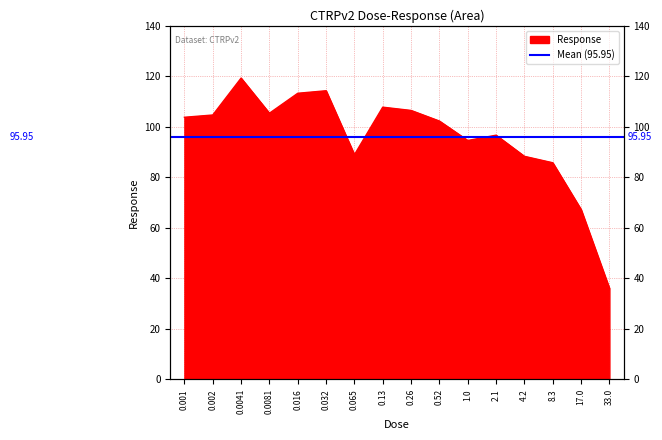

Reading left to right, list all the values displayed in this chart.

103.8	104.7	119.3	105.4	113.3	114.3	89.0	107.8	106.5	102.3	94.6	96.7	88.3	85.8	67.3	36.1